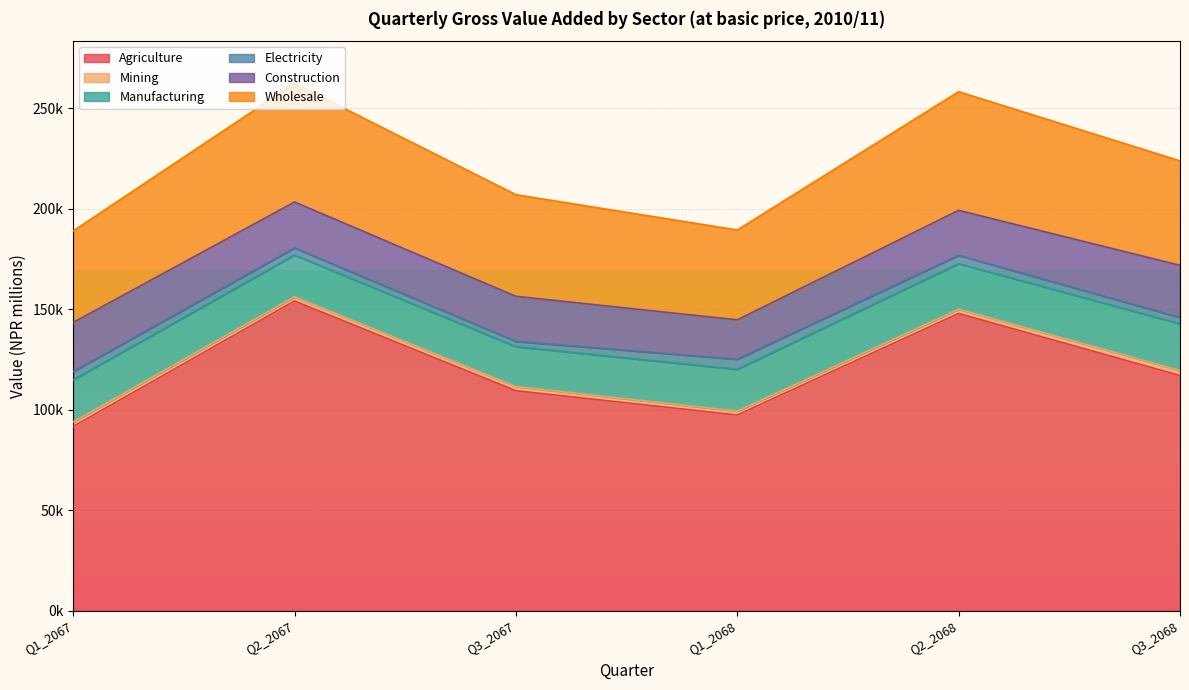

Is it true that Mining equals 2119.3 at Q2_2067?

True